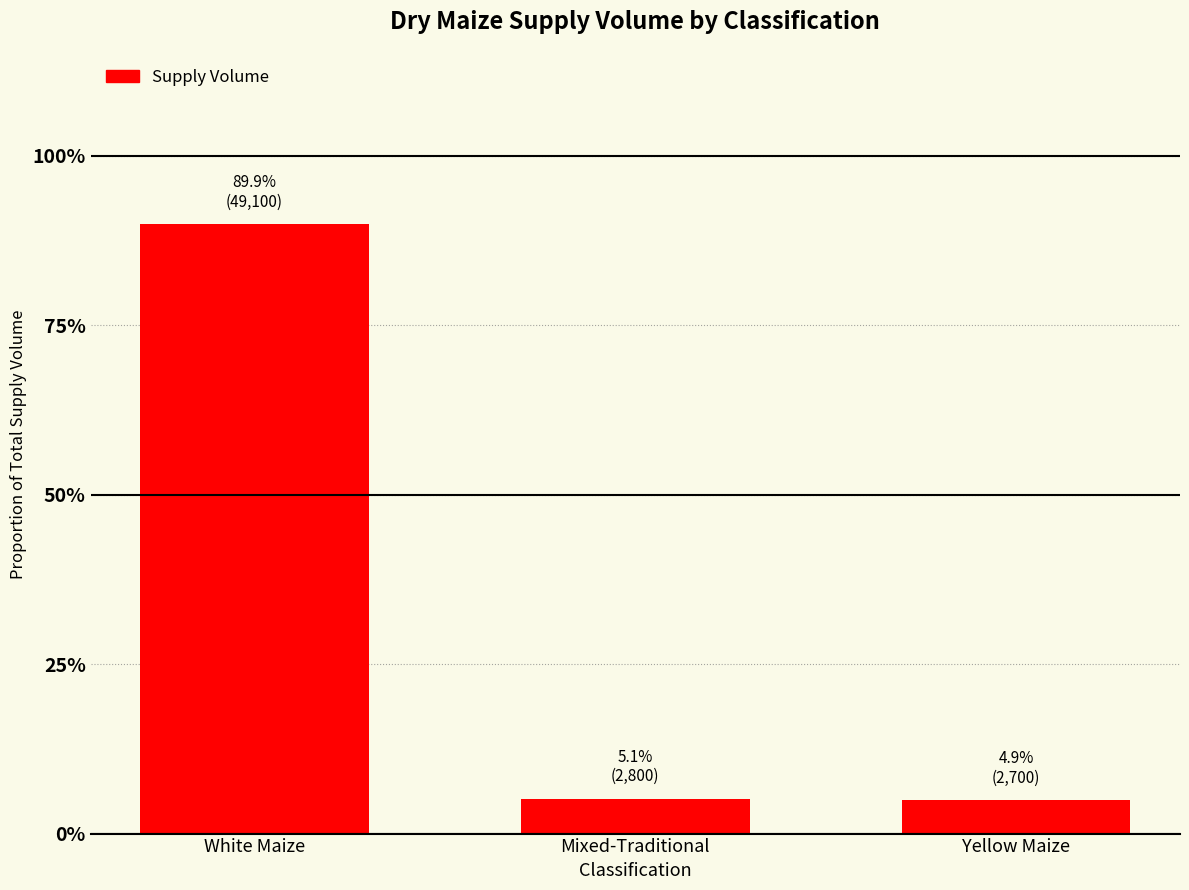

Which label corresponds to the smallest value in the chart?

Yellow Maize